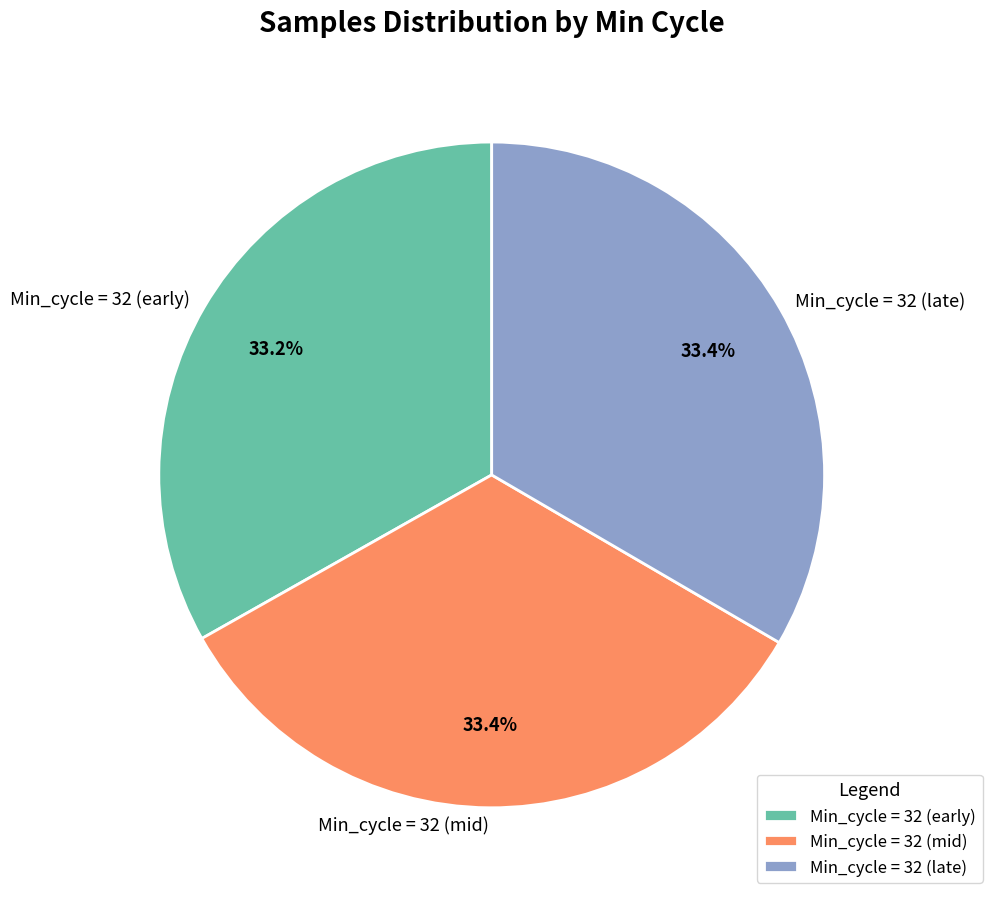

What percentage is NOT represented by Min_cycle = 32 (mid)?

66.6%